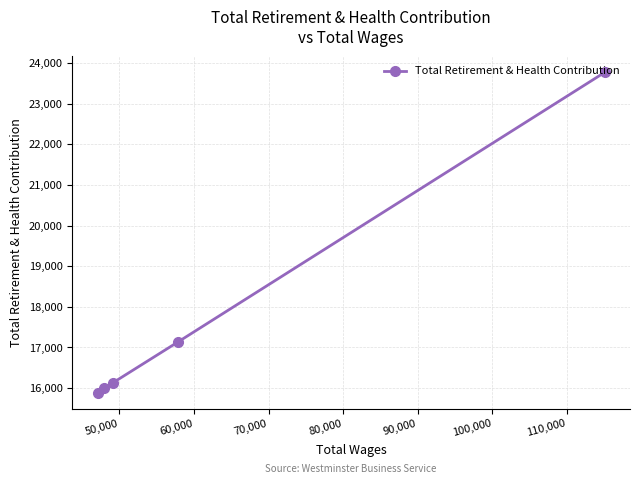

What is the greatest value displayed?

23767